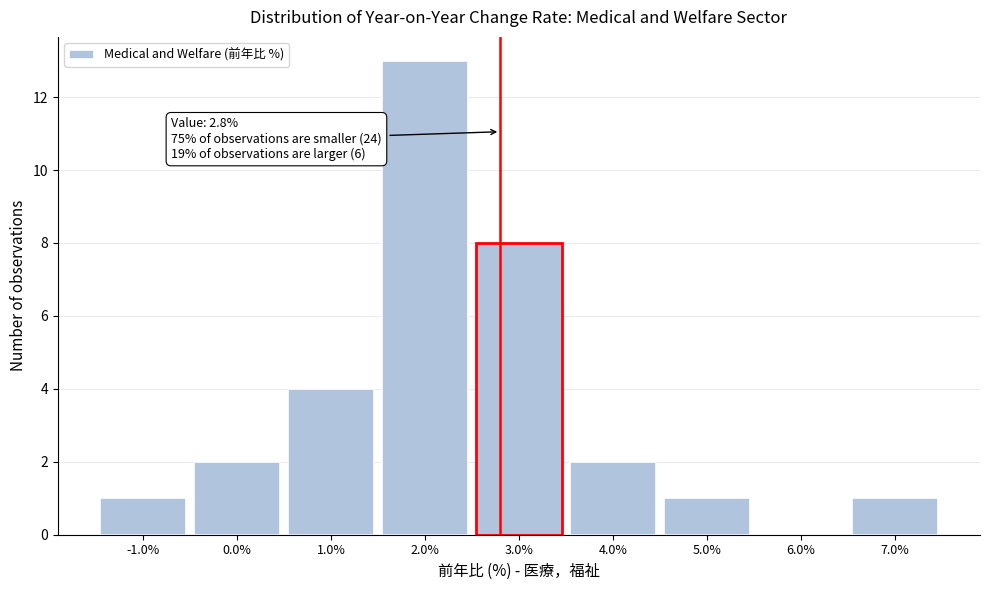

Which range on the x-axis has the tallest bar?

1.5 to 2.5